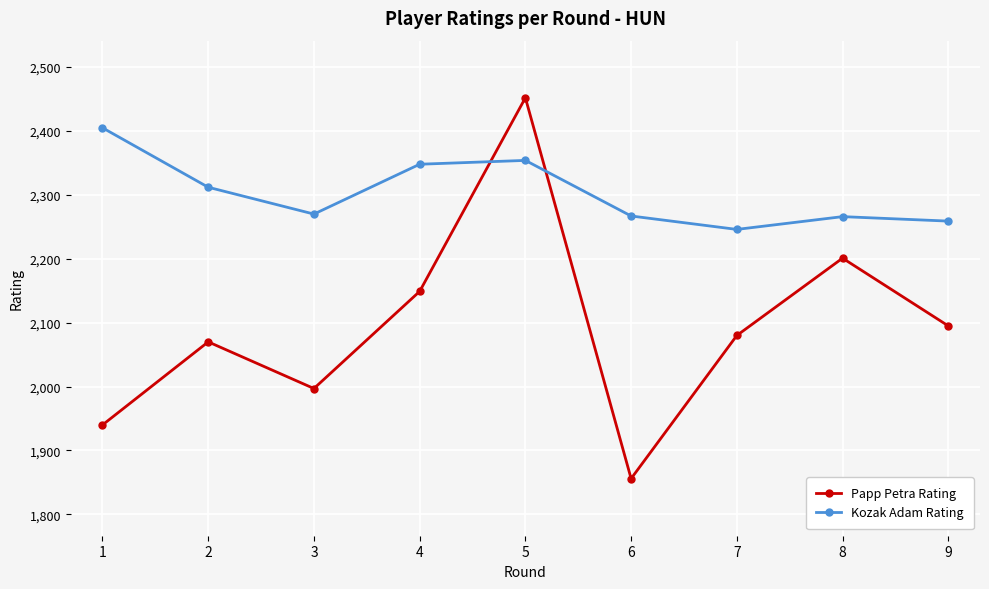

List the series in order of their peak value, highest first.

Papp Petra Rating, Kozak Adam Rating